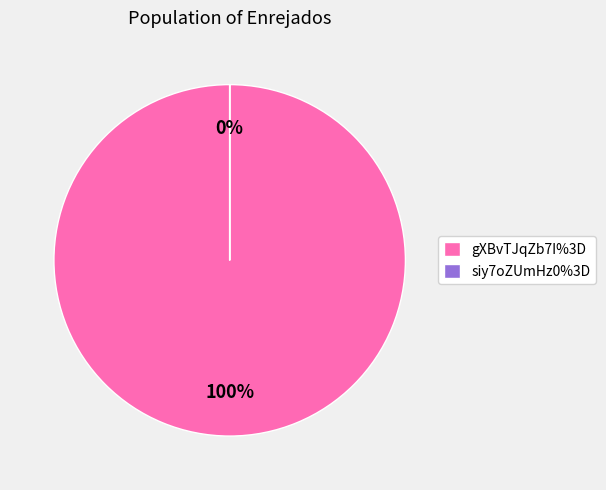

Which category accounts for the majority?

gXBvTJqZb7I%3D